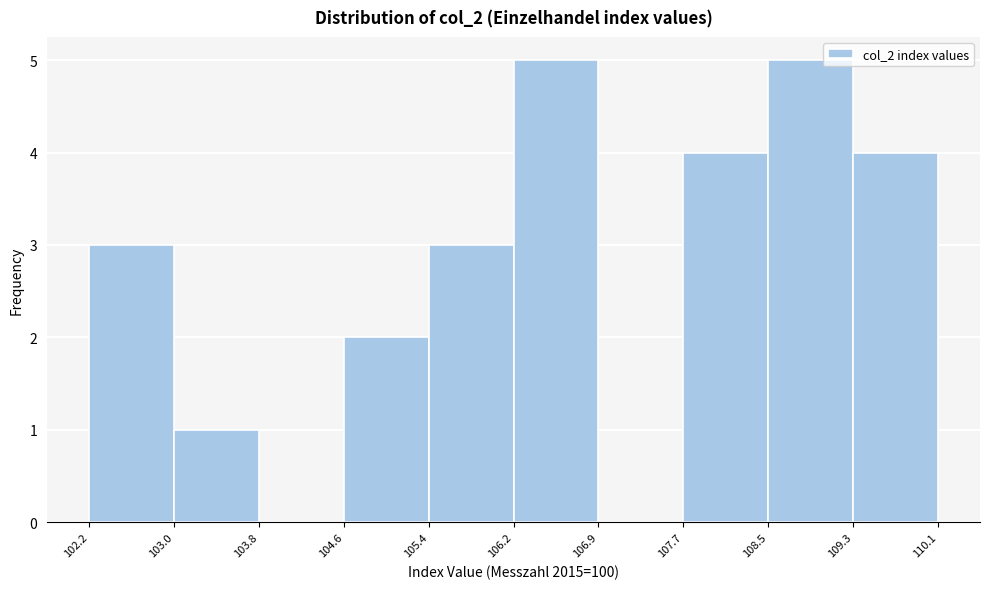

What is the height of the bar covering 109.3 to 110.1 on the x-axis? The values are not printed on the chart, so give them approximately, as read against the axis.

4